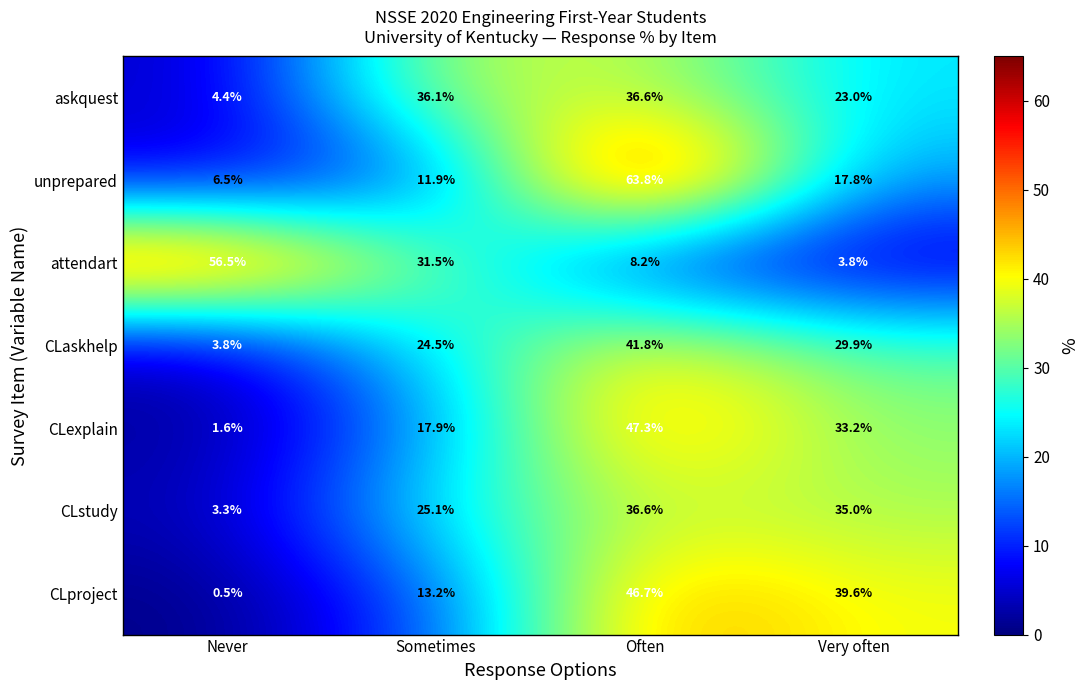

Rank the series at Never from highest to lowest value.

attendart, unprepared, askquest, CLaskhelp, CLstudy, CLexplain, CLproject